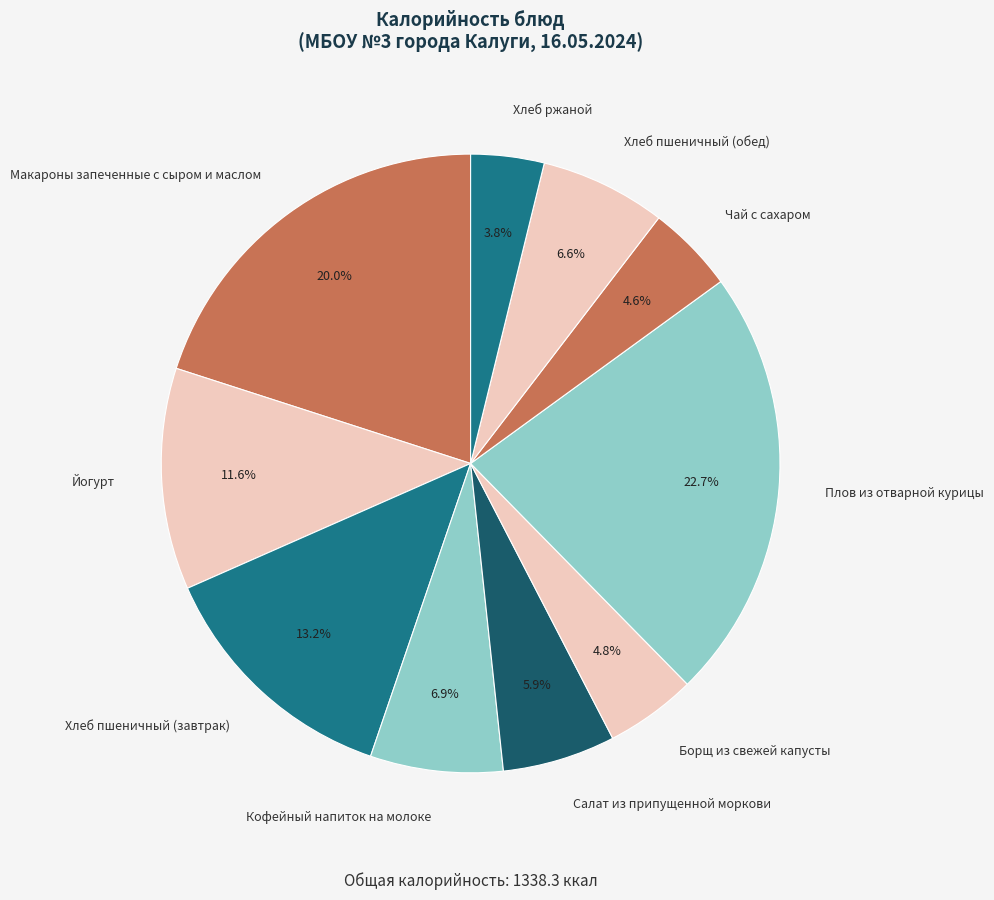

What is the ratio of the value at Чай с сахаром to the value at Хлеб пшеничный (завтрак)?

0.3